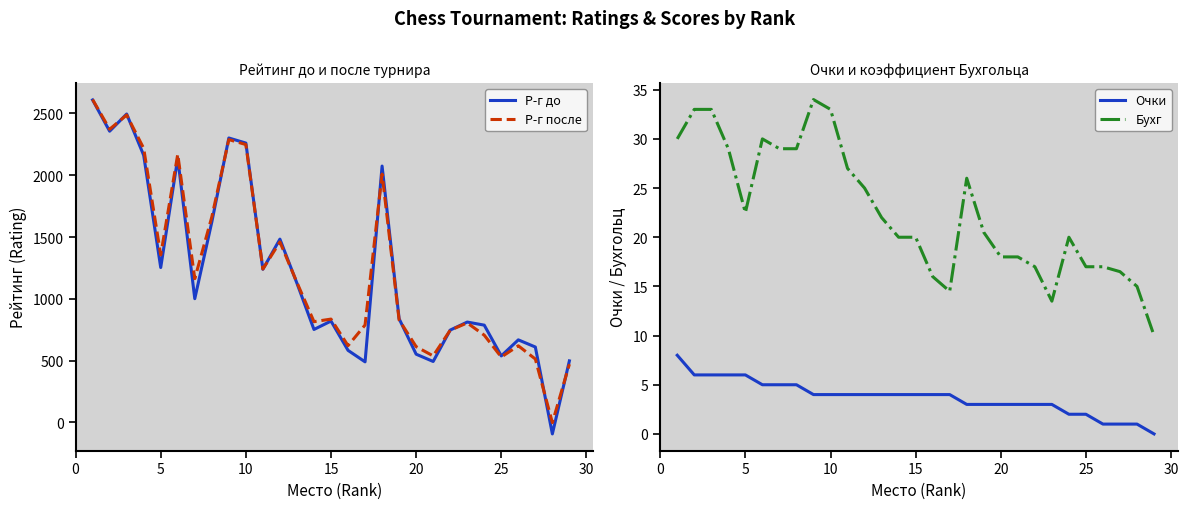

The value of Р-г после at 25 is 529. True or false?

True